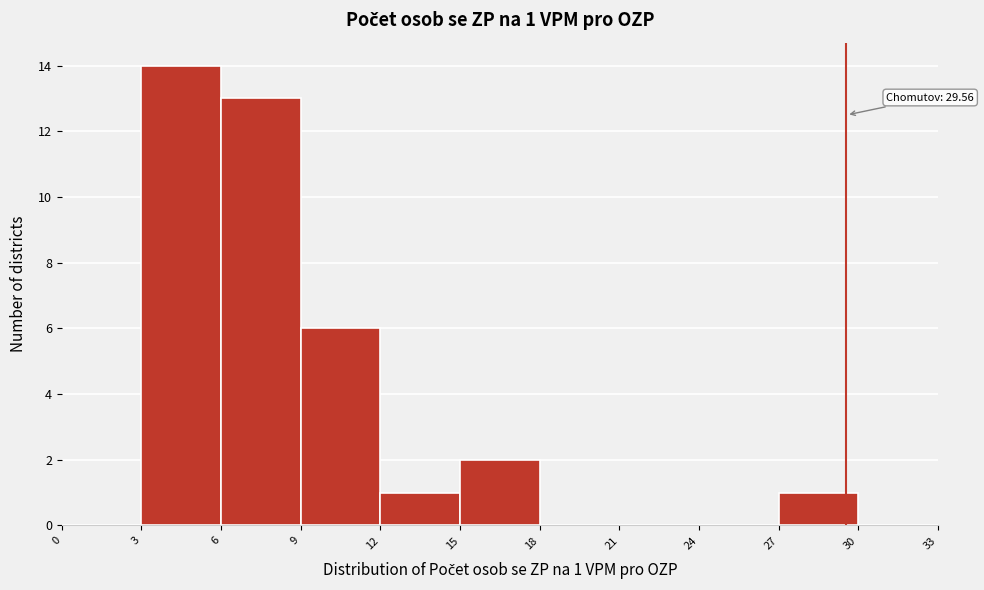

Over which range of the x-axis is the bar tallest?

3 to 6